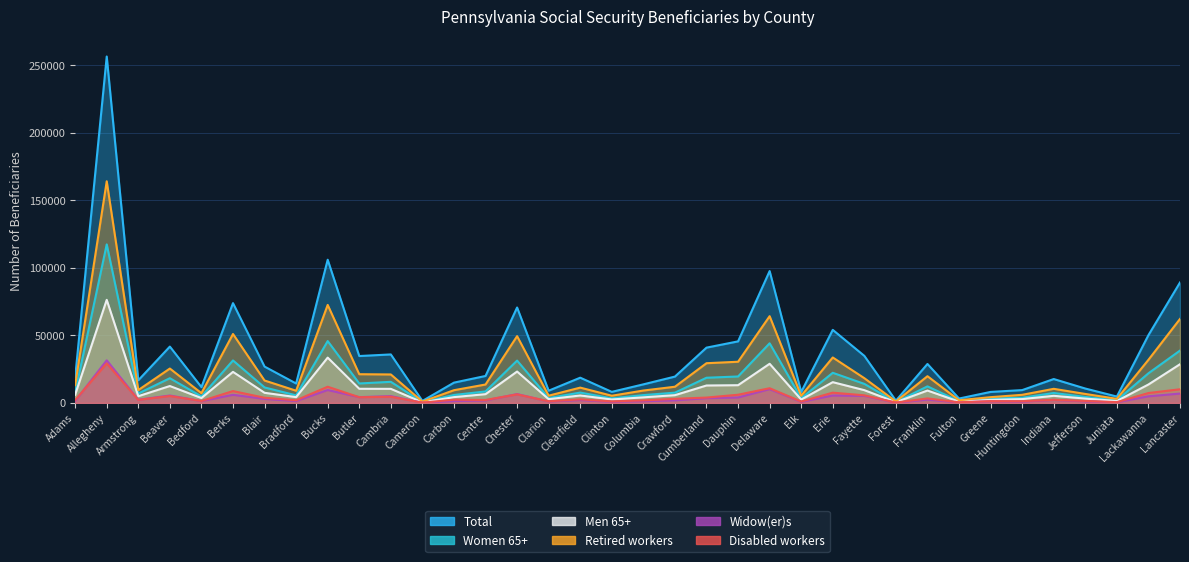

At which label is Total closest to 128937?

Bucks